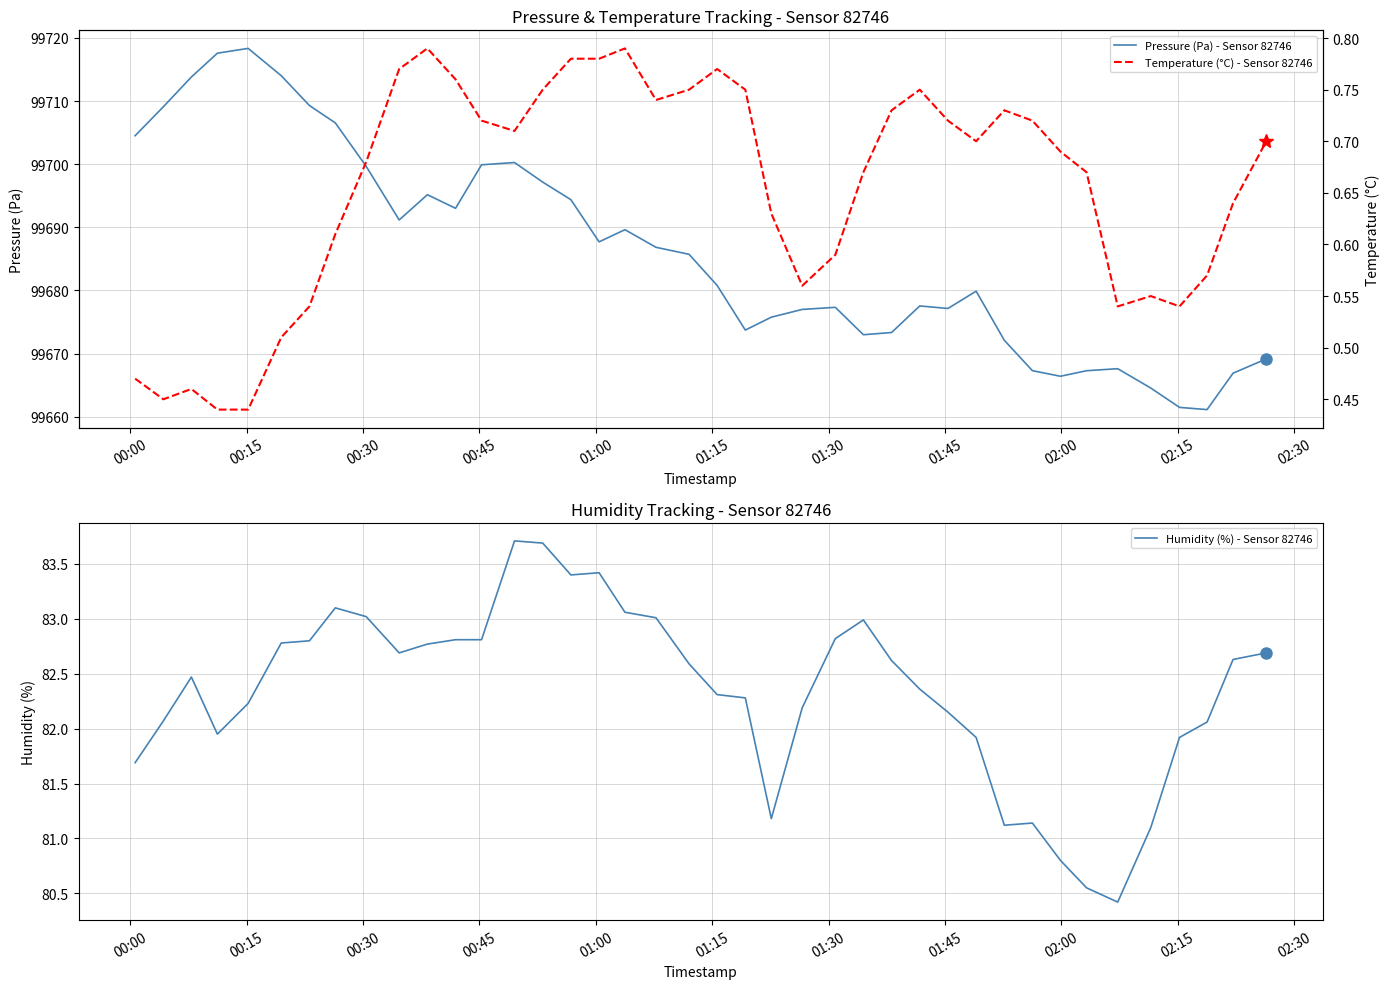

How many data points in Pressure (Pa) - Sensor 82746 are less than 99685?

20